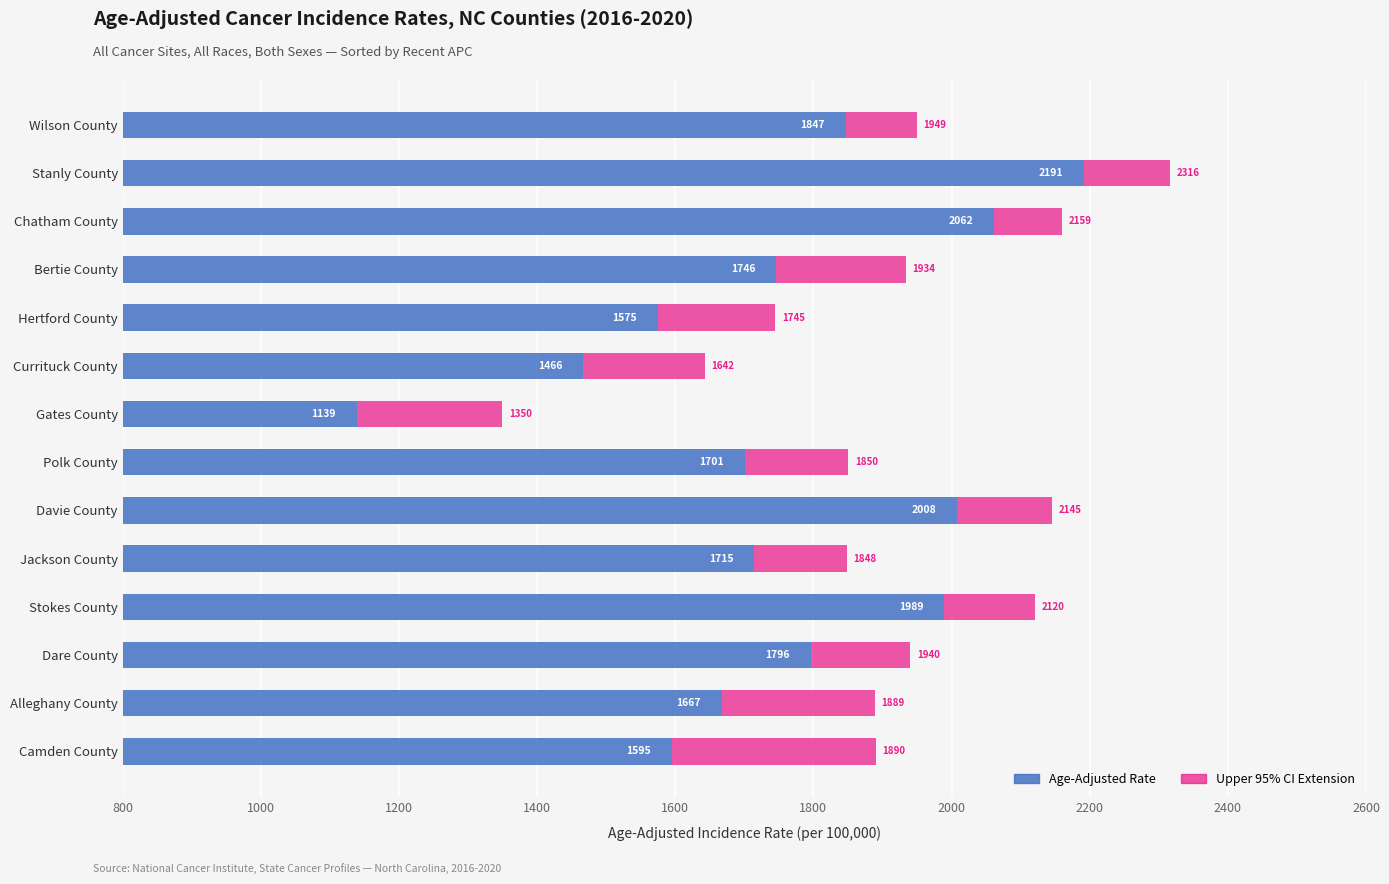

How many bars are there in total?

28